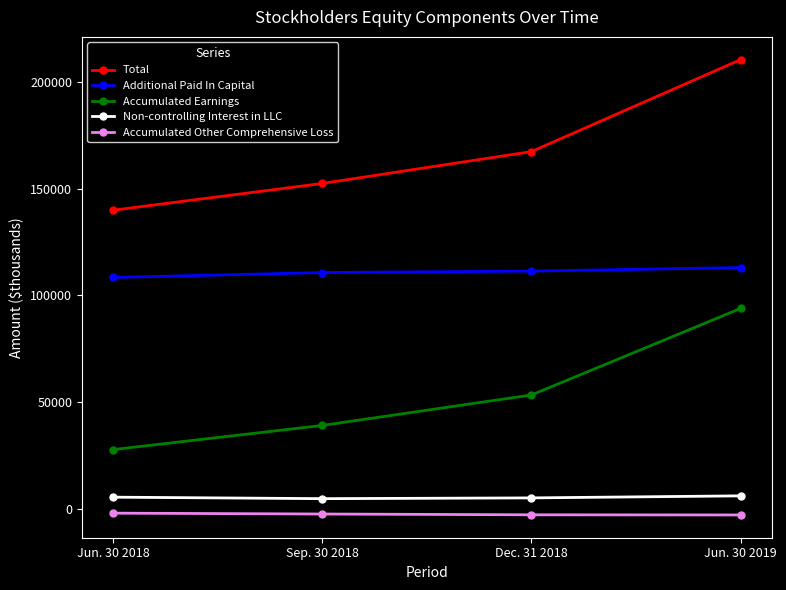

Which series has the largest range (max minus min)?

Total